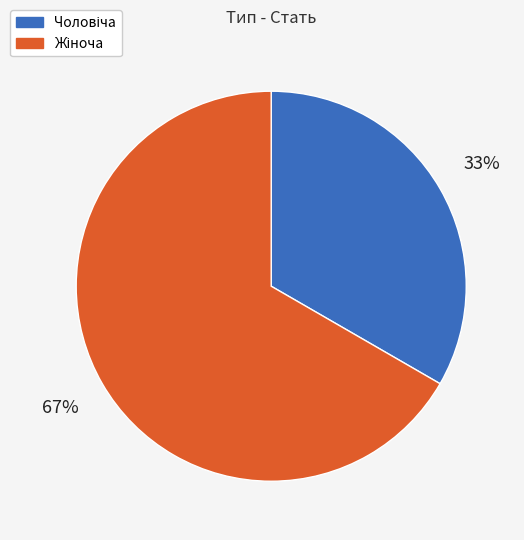

To the nearest percent, what is the average slice percentage?

50%